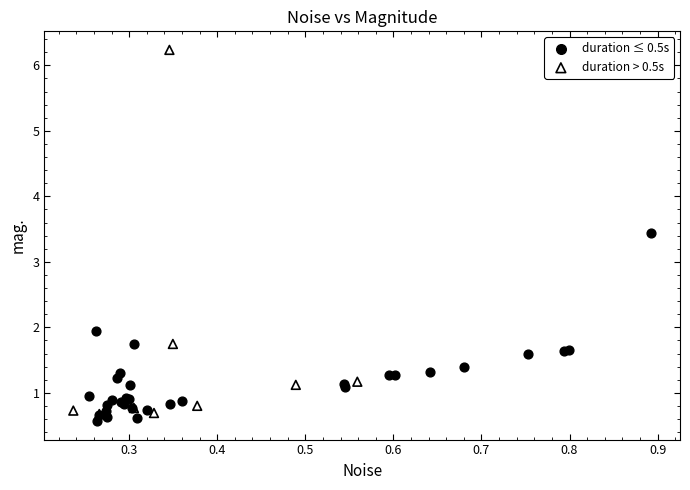

Which series has the largest Y range (max minus min)?

duration > 0.5s